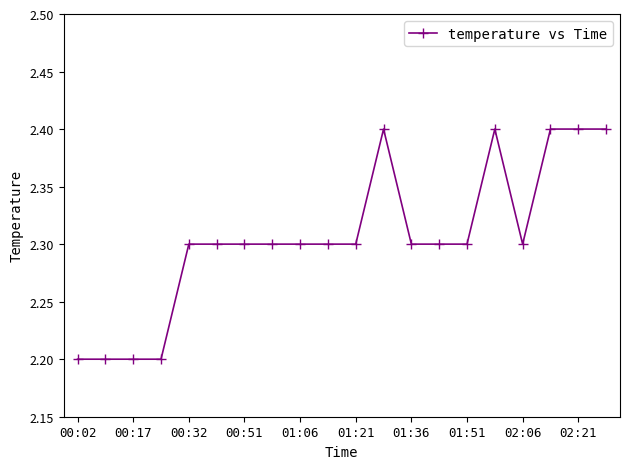

What is the value of the 4th point from the left?

2.2